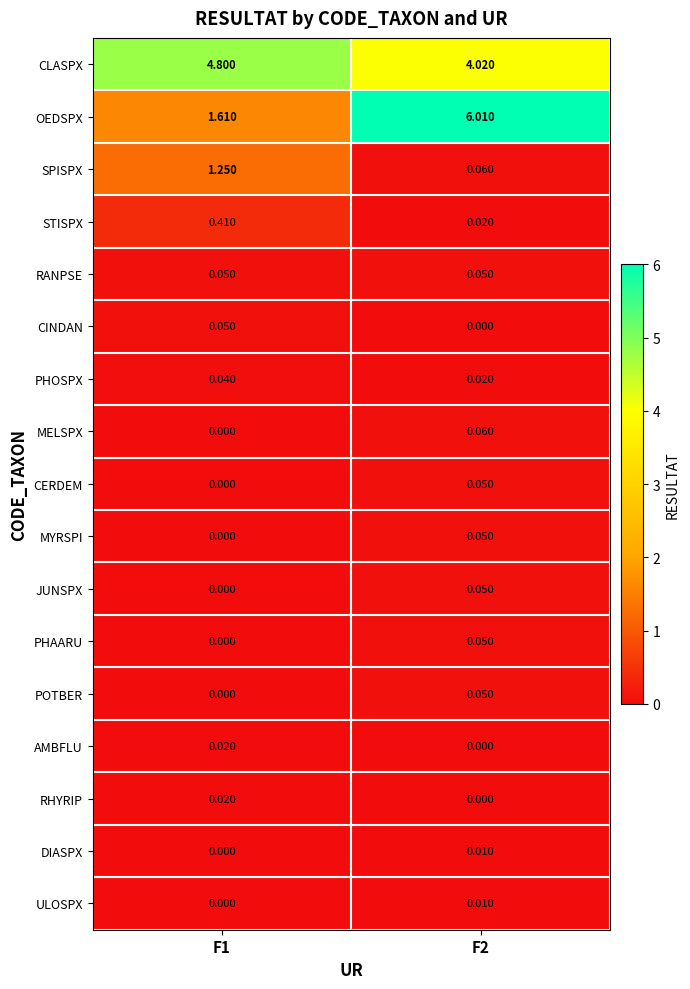

At how many categories does at least one series exceed 2?

2